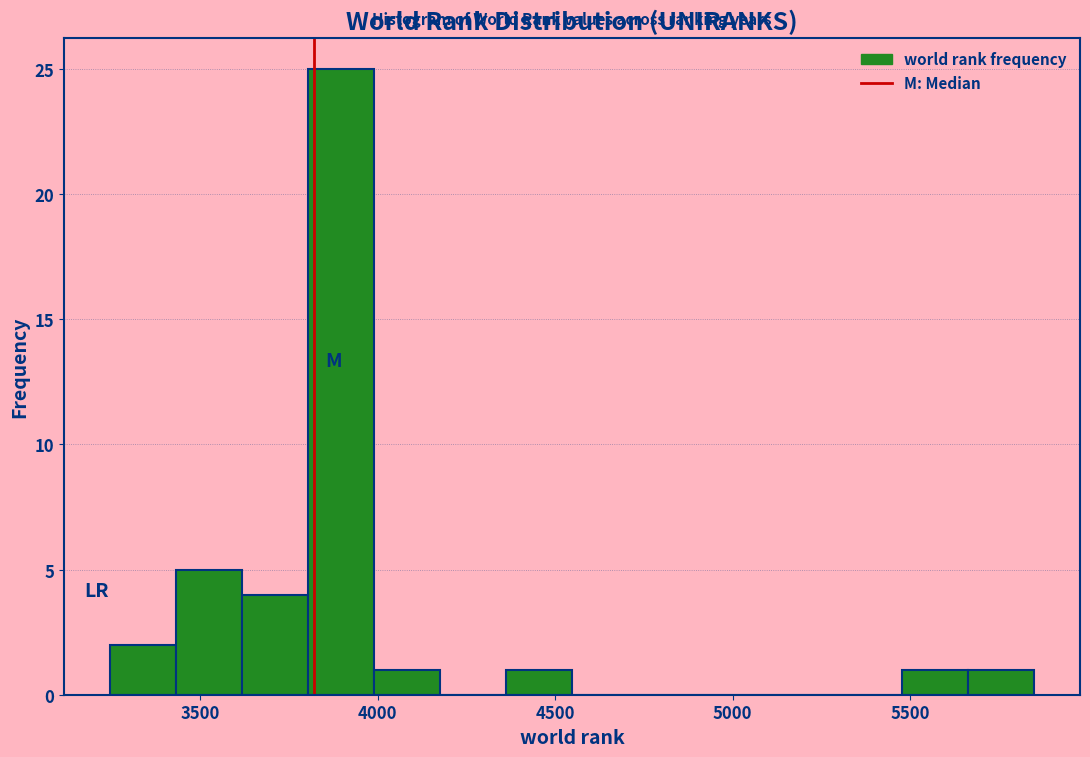

Around what value on the x-axis is the tallest bar? Give the approximate position of its centre, as read against the axis.

3900